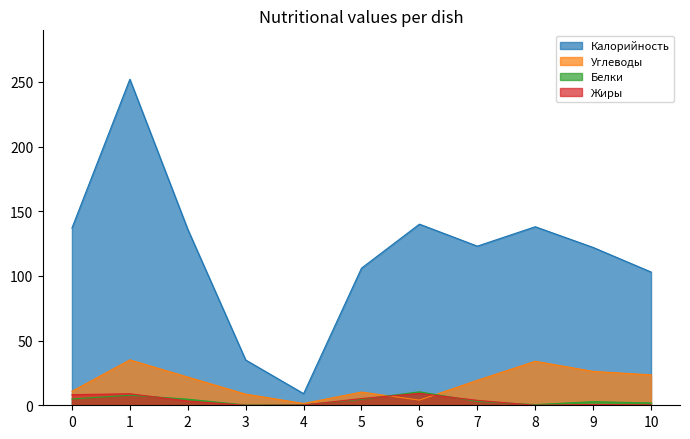

In Калорийность, how many points are higher than both neighbors (excluding endpoints)?

3